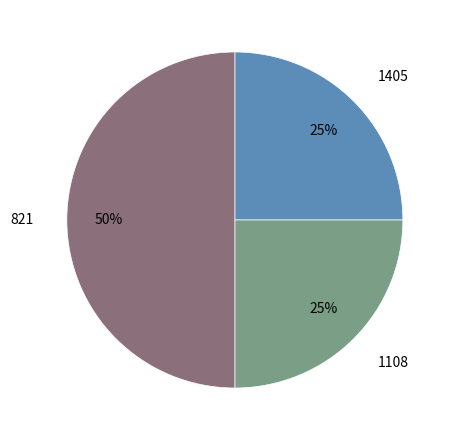

Which slice is the largest?

821